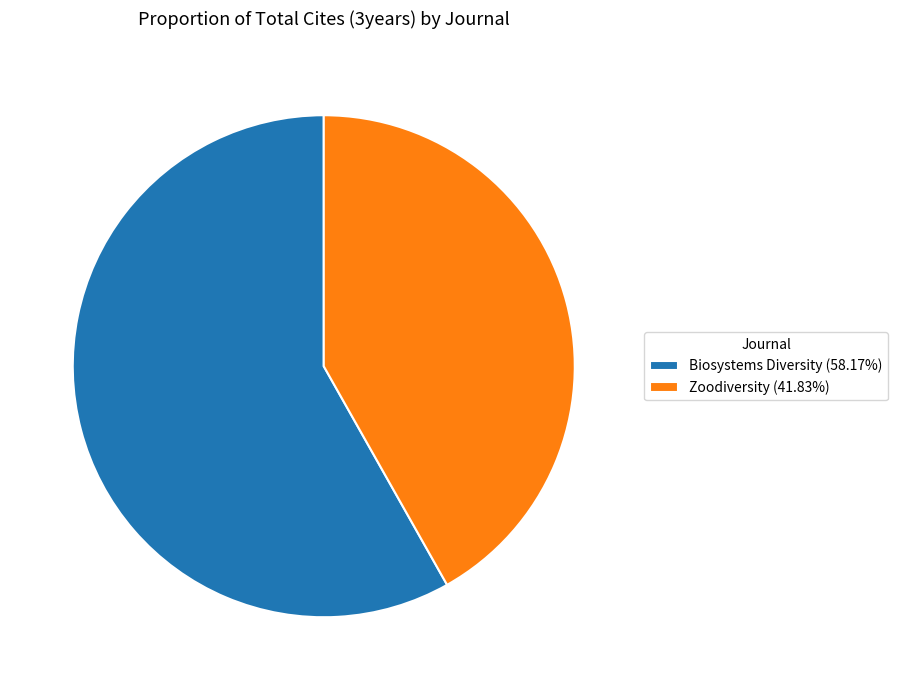

The Zoodiversity slice represents 29% of the pie. True or false?

False